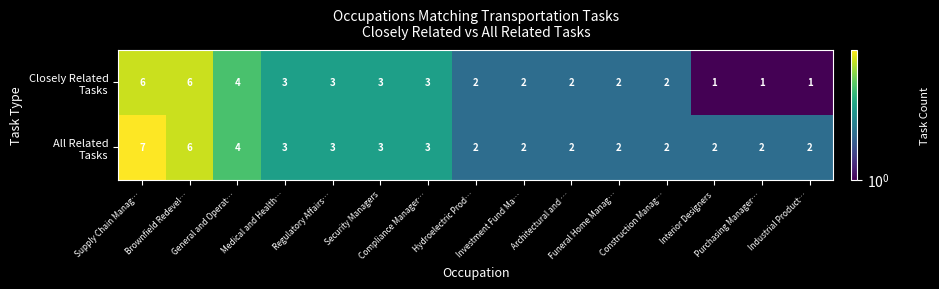

What is the greatest value displayed?

7